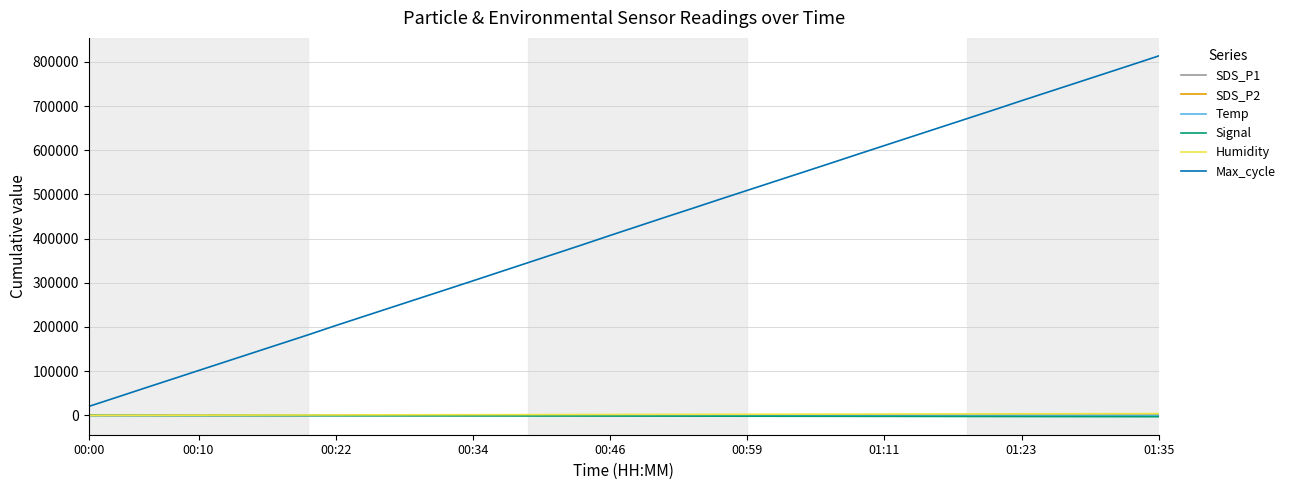

True or false: Max_cycle and Humidity cross at least once.

False